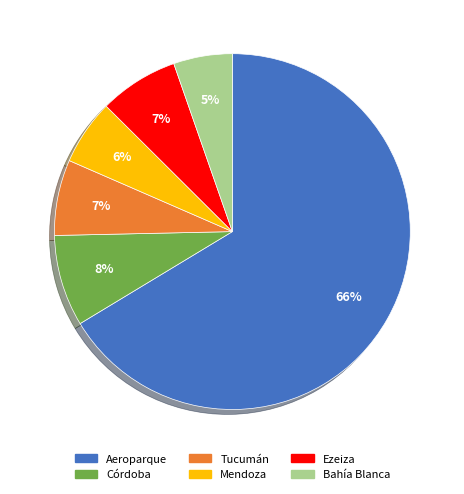

To the nearest percent, what is the average slice percentage?

17%